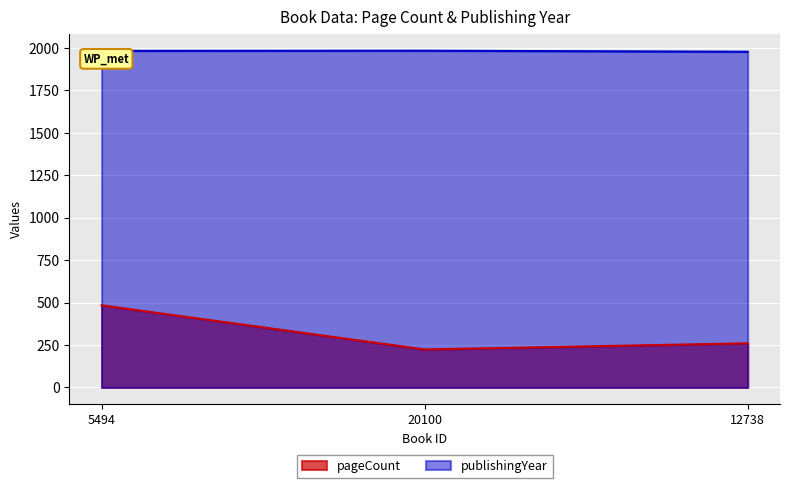

Rank the series at 12738 from lowest to highest value.

pageCount, publishingYear